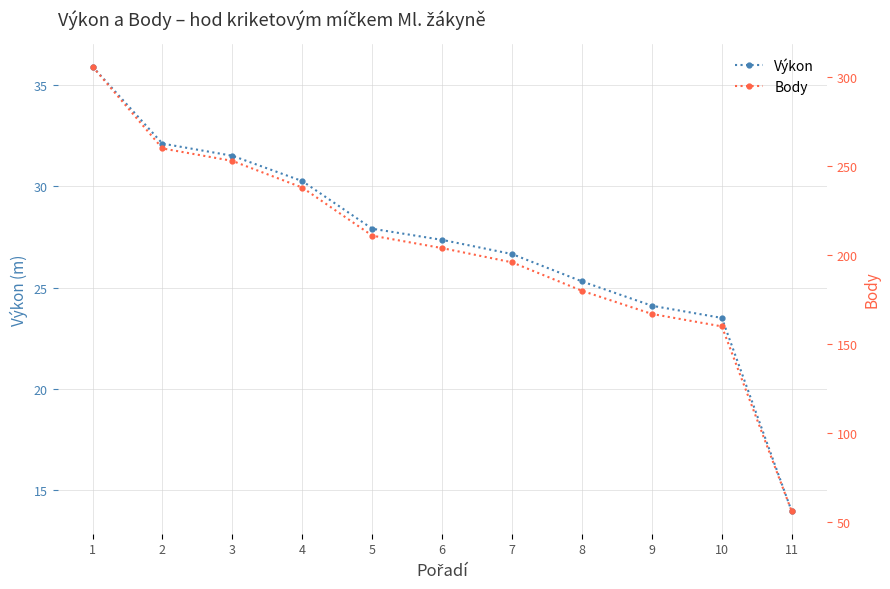

True or false: Body has more than 2 points higher than both neighbors.

False